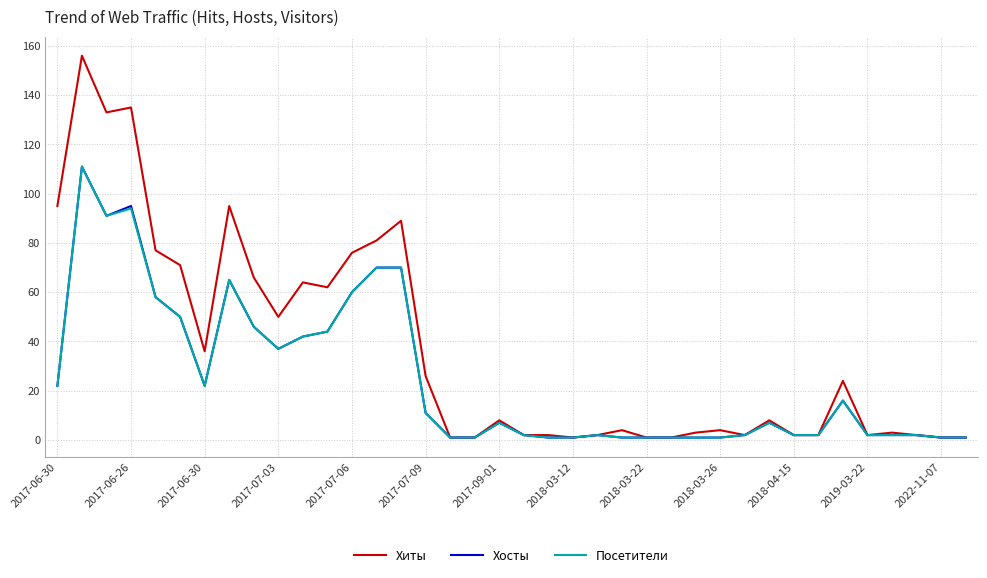

Which series has the largest total across all categories?

Хиты